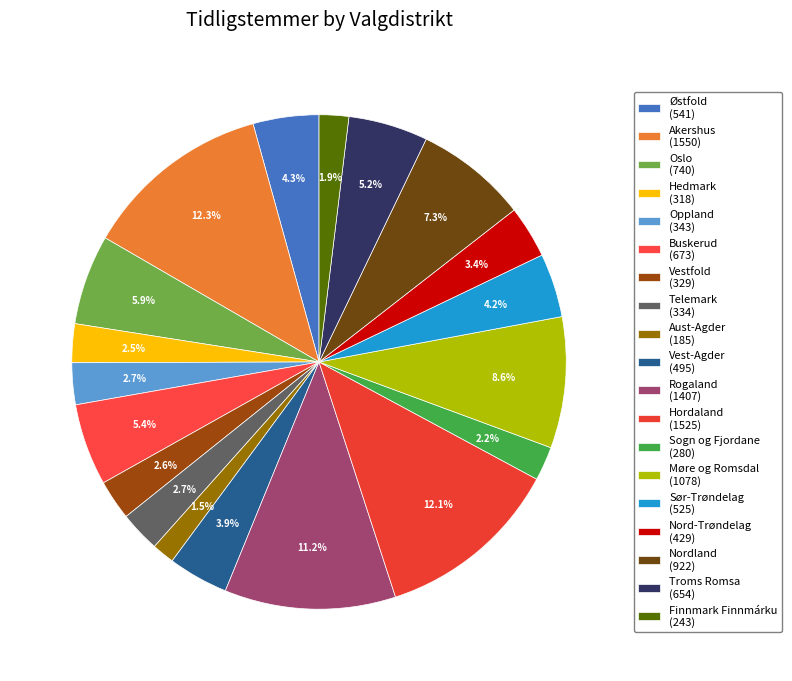

The Finnmark Finnmárku slice represents 2% of the pie. True or false?

True